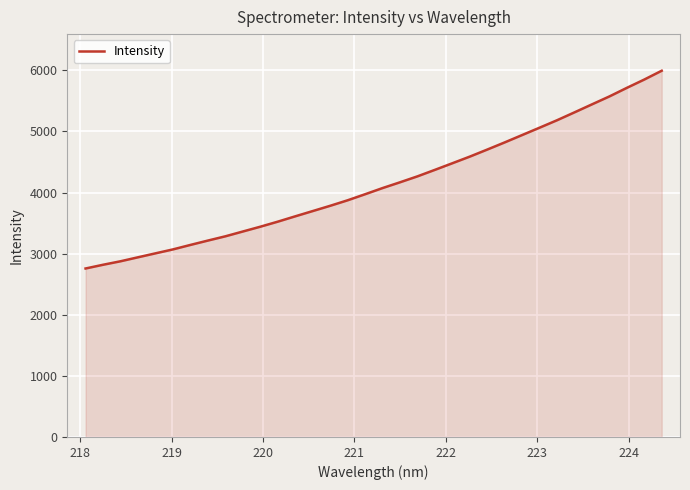

What is the greatest value displayed?

5993.5